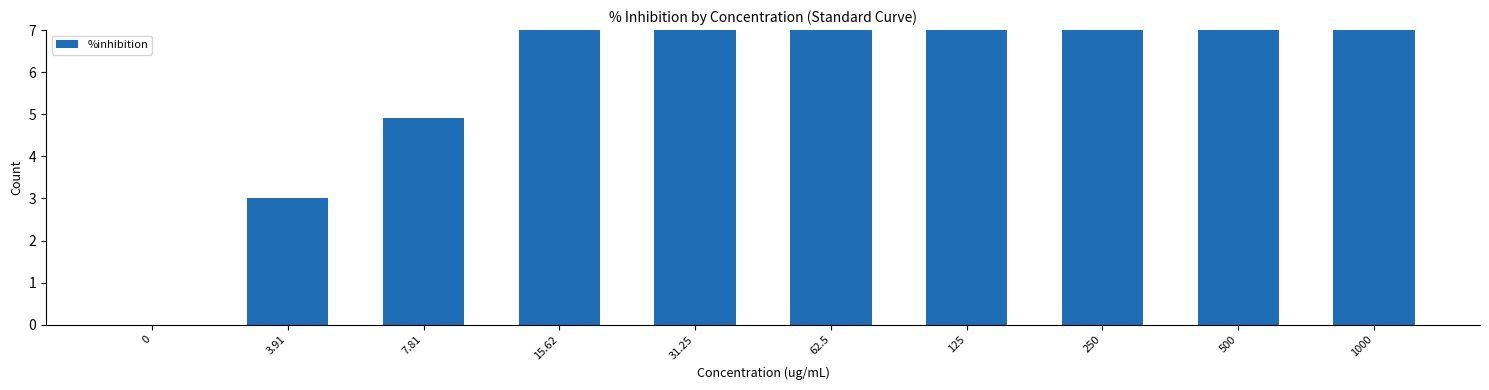

Rank the categories by value from lowest to highest.

0, 3.91, 7.81, 15.62, 31.25, 62.5, 125, 250, 500, 1000